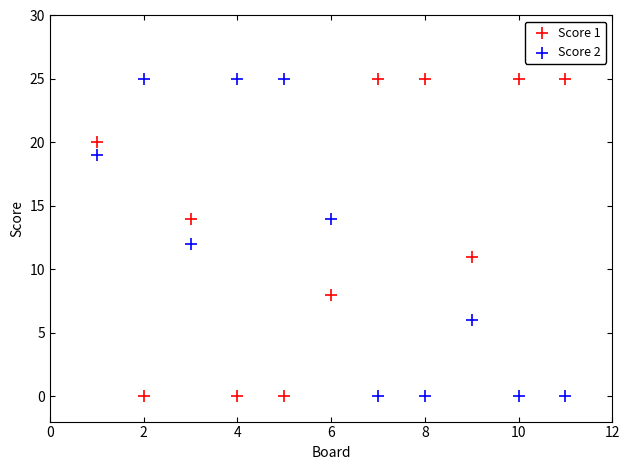

Across all data points, what is the range of X values (max minus min)?

10